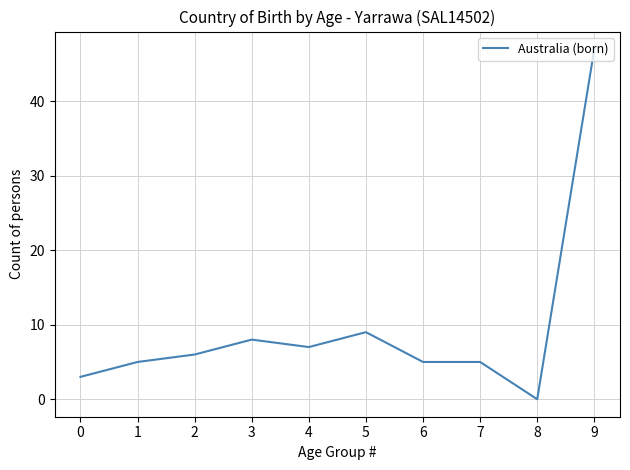

True or false: the data shows 5 at 7.

True